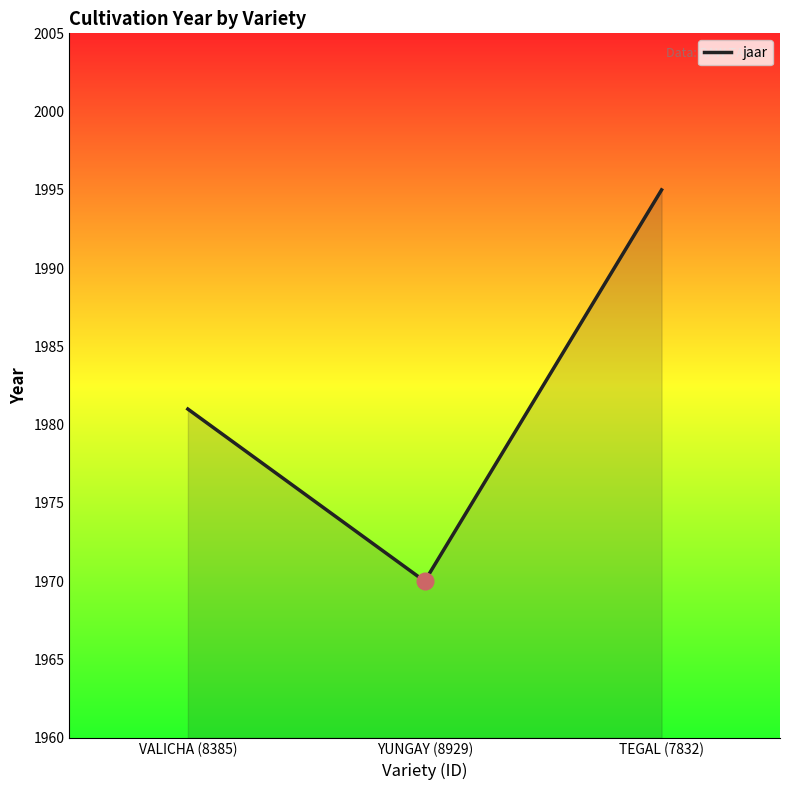

The value at TEGAL (7832) is 3272. True or false?

False